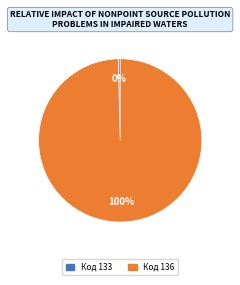

Is there a majority slice in this chart?

Yes